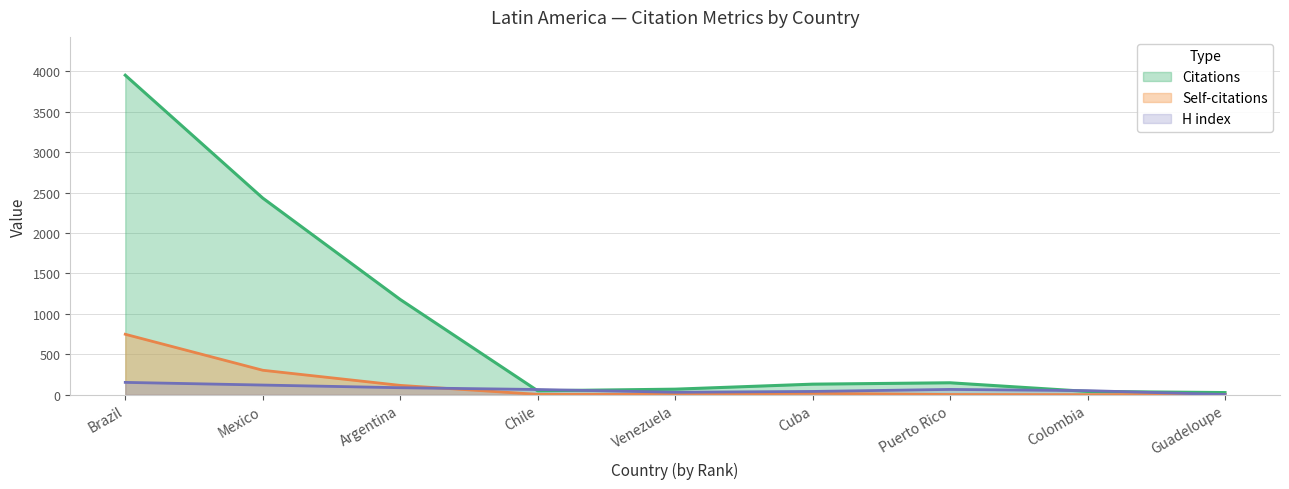

At which category is the sum across all series the highest?

Brazil